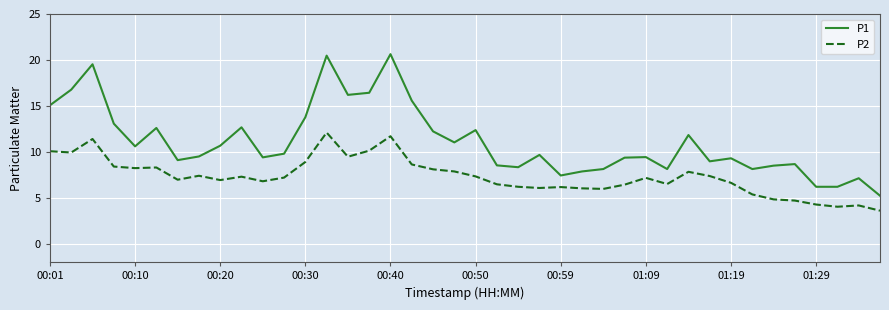

Rank the series by their maximum value, from highest to lowest.

P1, P2